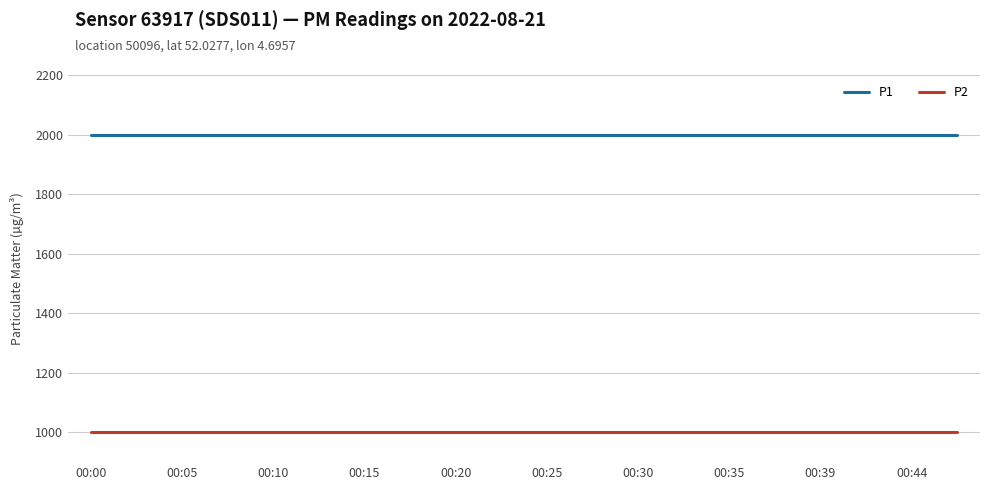

True or false: P1 and P2 intersect in this chart.

False